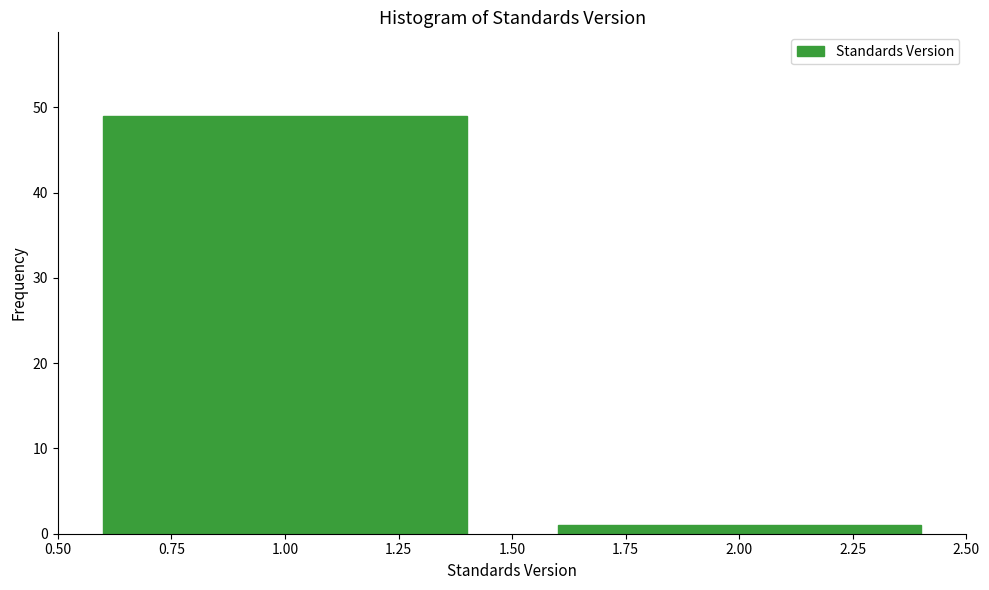

Reading right to left, extract all data points from this chart.

1	49